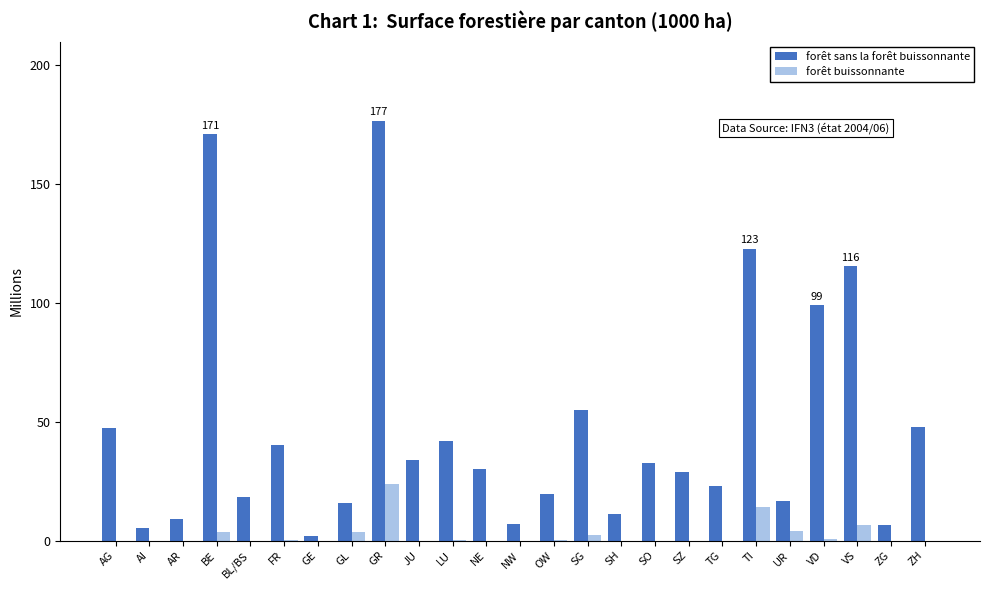

What is the total value across all series at SZ?

29.0